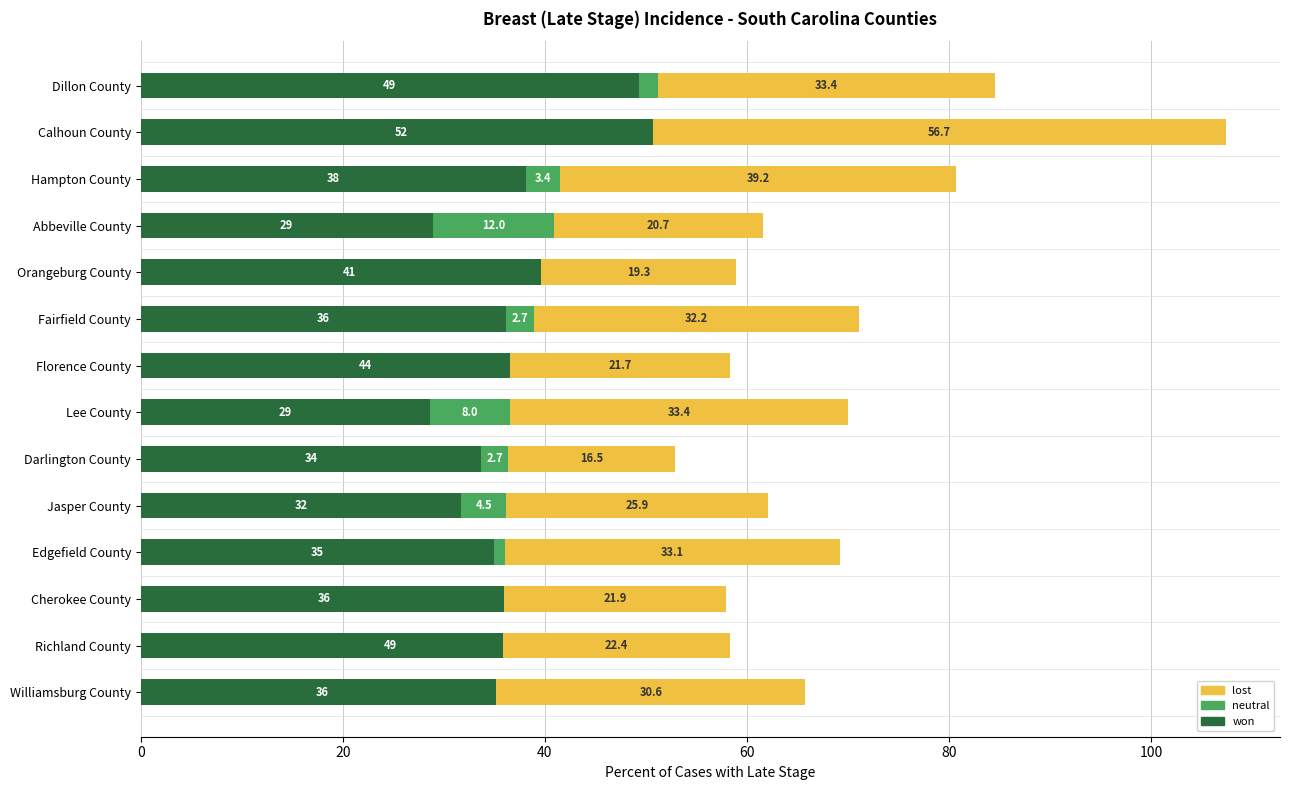

What is the lowest value of the won series?

28.6